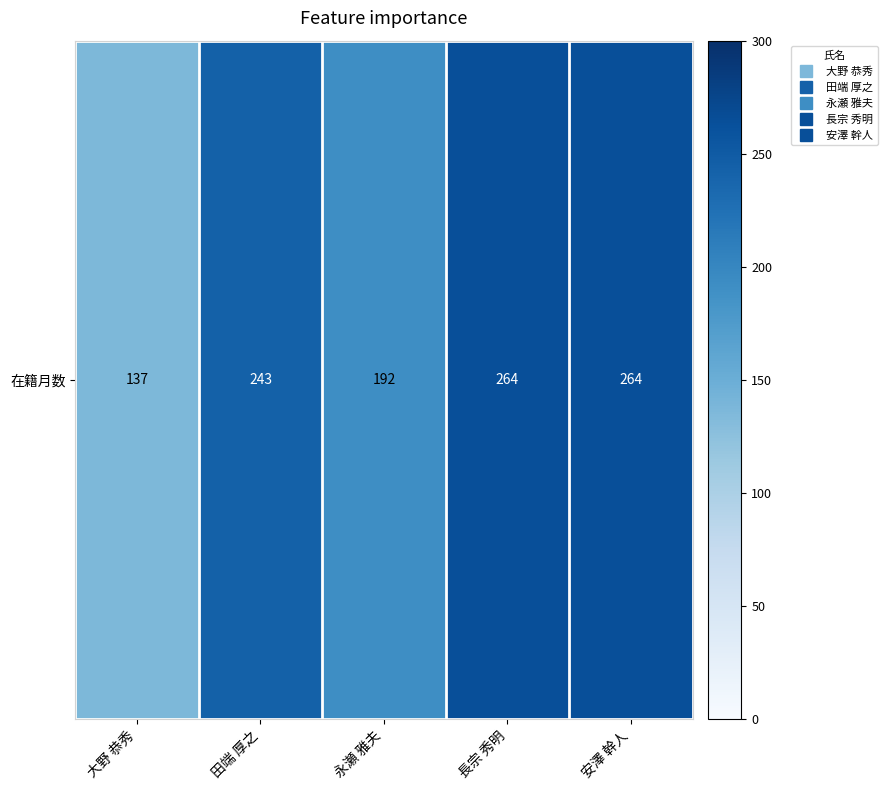

Reading left to right, extract all data points from this chart.

137	243	192	264	264